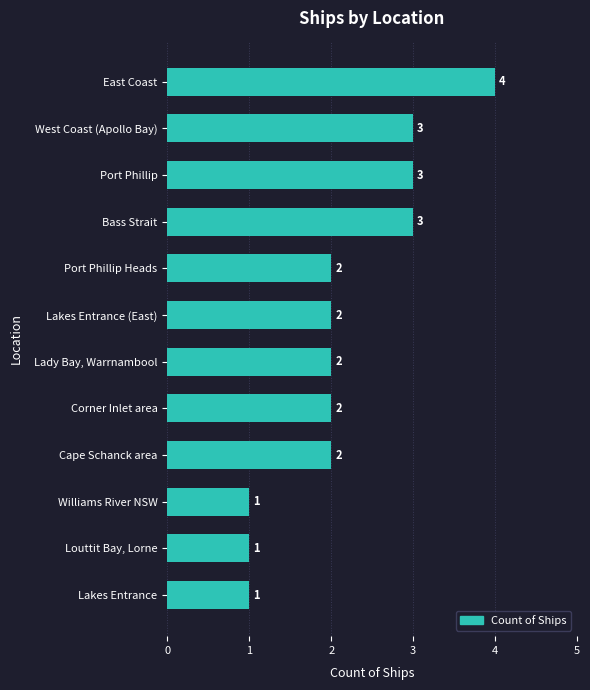

How many bars are there in total?

12